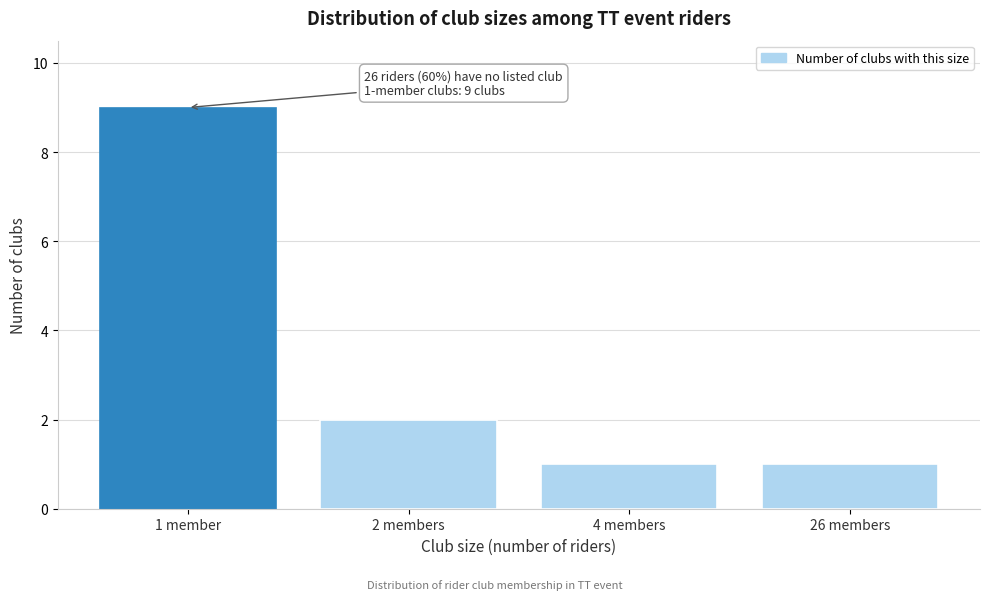

Reading right to left, transcribe all the data shown in this chart.

1	1	2	9